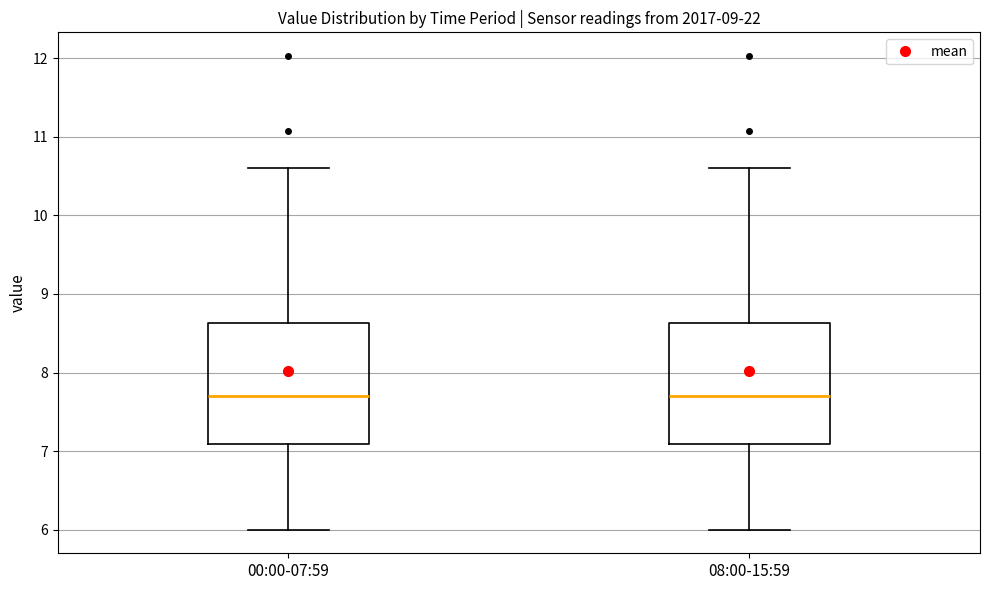

Where is the lower edge of the box for 00:00-07:59 on the y-axis? The values are not printed on the chart, so give them approximately, as read against the axis.

7.1